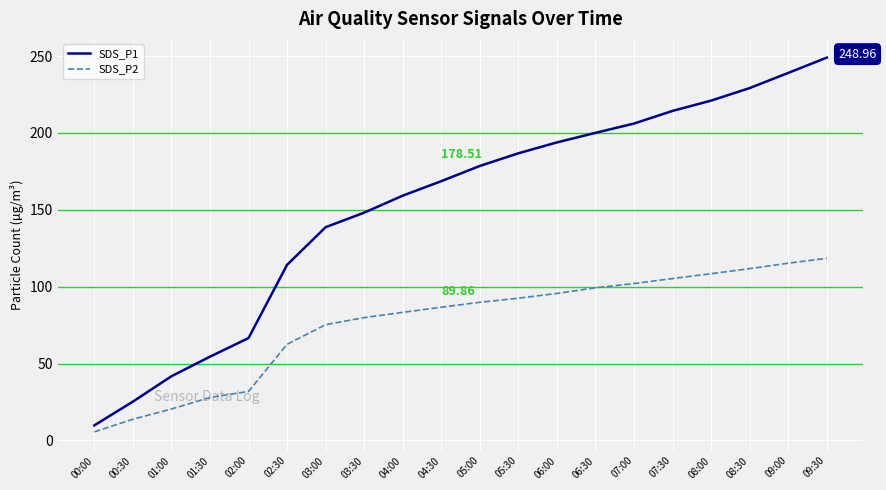

True or false: SDS_P1 and SDS_P2 cross at least once.

False